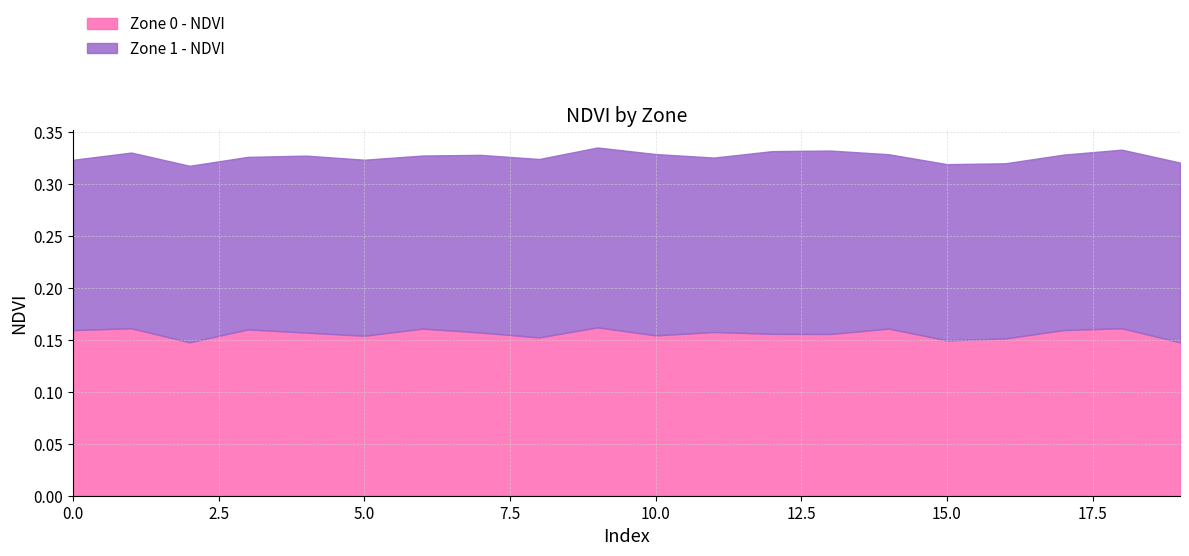

What is the sum of all Zone 1 - NDVI values?

3.4